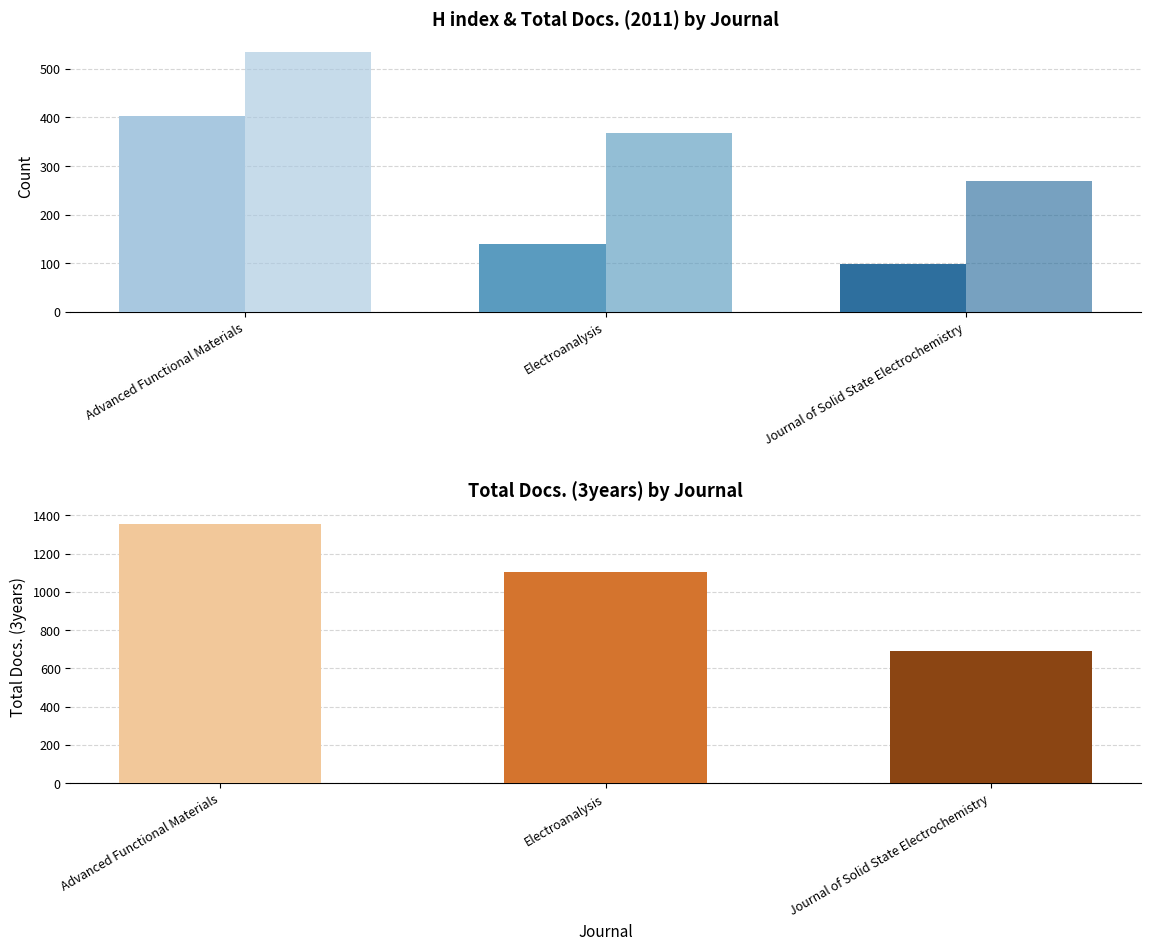

What are all the series names shown in the legend?

H index, Total Docs. (2011), Total Docs. (3years)